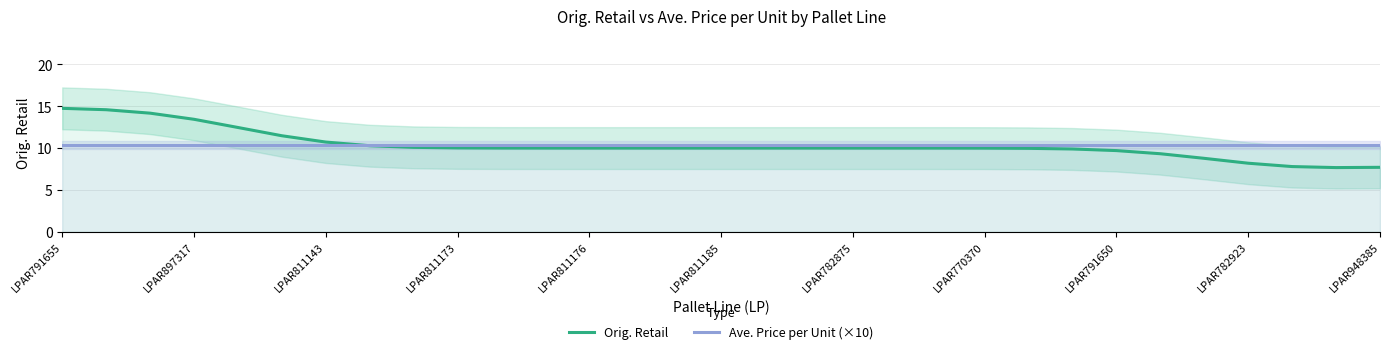

Which category has the highest value in the Ave. Price per Unit (×10) series?

LPAR791655